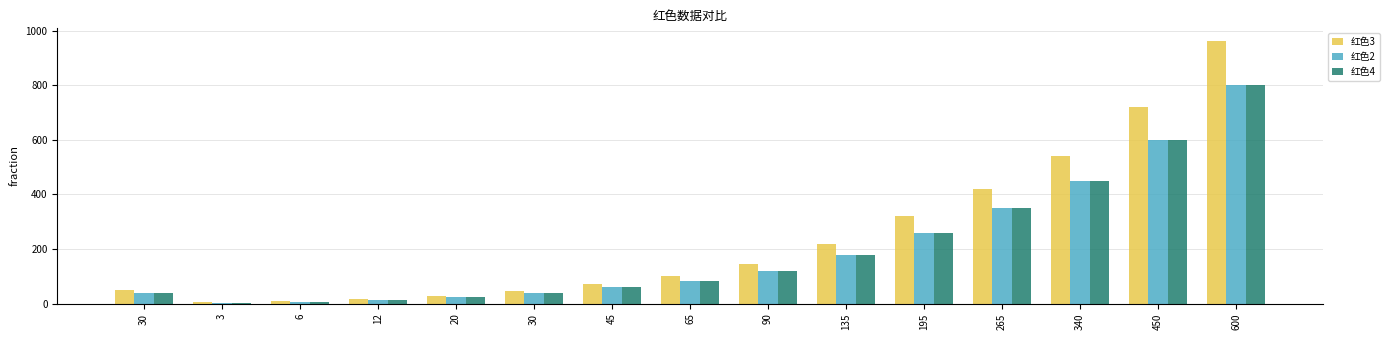

Reading left to right, transcribe all the data shown in this chart.

红色3: 30=50	3=5	6=10	12=18	20=30	30=48	45=72	65=100	90=145	135=220	195=320	265=420	340=540	450=720	600=960
红色2: 30=40	3=4	6=8	12=15	20=25	30=40	45=60	65=85	90=120	135=180	195=260	265=350	340=450	450=600	600=800
红色4: 30=40	3=4	6=8	12=15	20=25	30=40	45=60	65=85	90=120	135=180	195=260	265=350	340=450	450=600	600=800